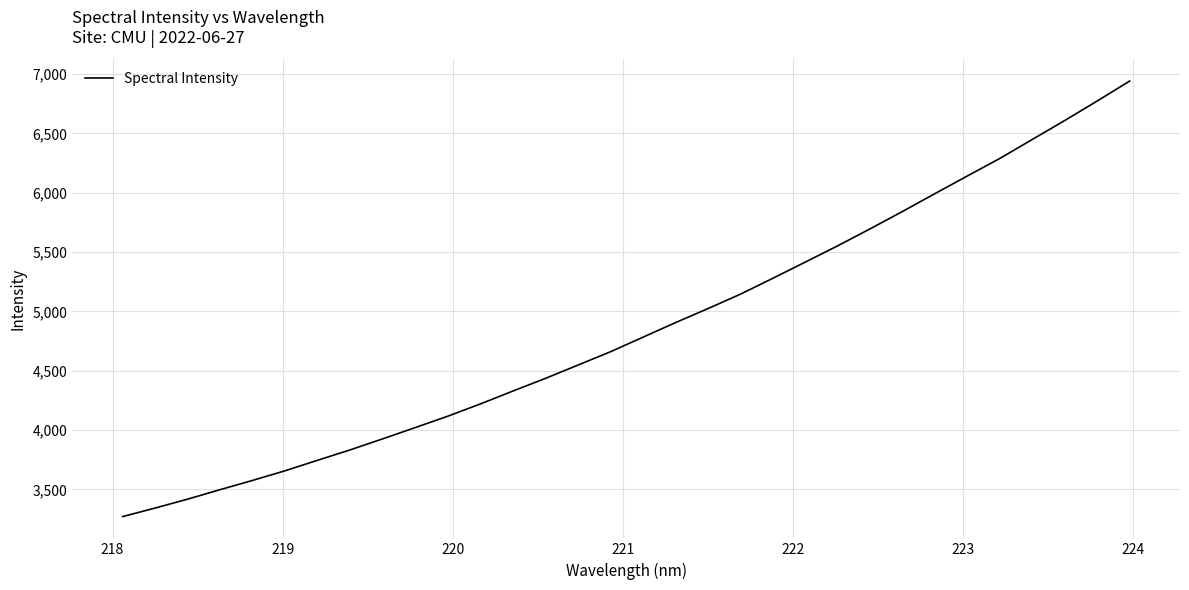

What is the greatest value displayed?

6941.9